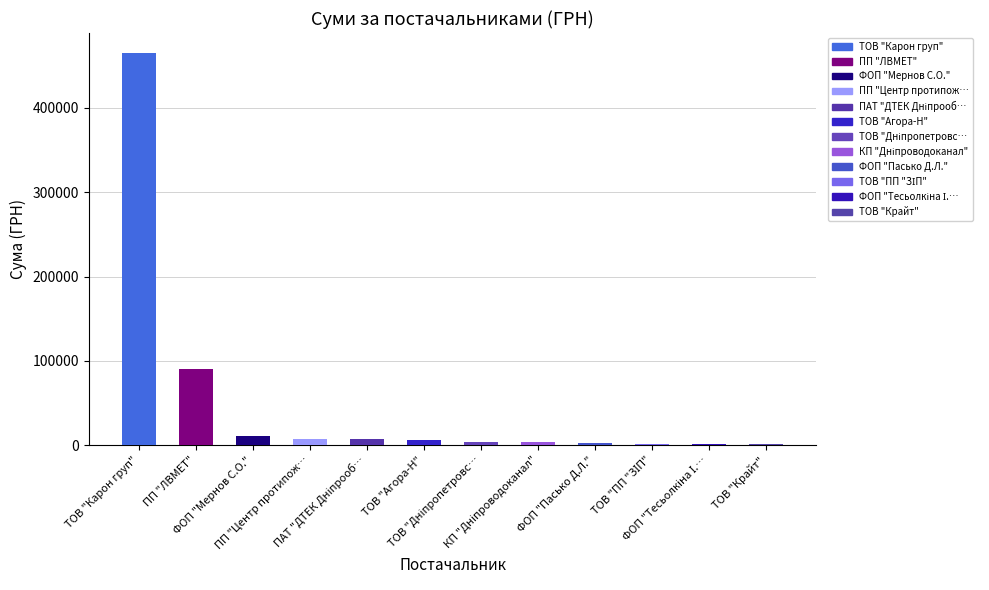

Rank the categories by value from highest to lowest.

ТОВ "Карон груп", ПП "ЛВМЕТ", ФОП "Мернов С.О.", ПП "Центр протипож…, ПАТ "ДТЕК Дніпрооб…, ТОВ "Агора-Н", ТОВ "Дніпропетровс…, КП "Дніпроводоканал", ФОП "Пасько Д.Л.", ТОВ "ПП "ЗІП", ФОП "Тесьолкіна І.…, ТОВ "Крайт"